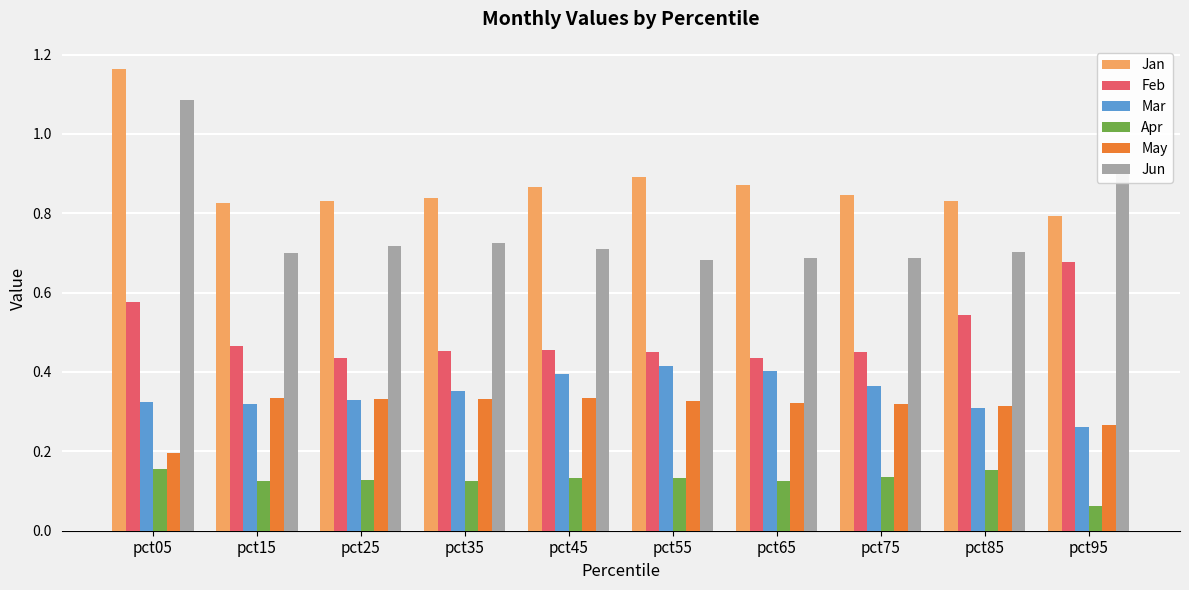

How many series are shown in this chart?

6